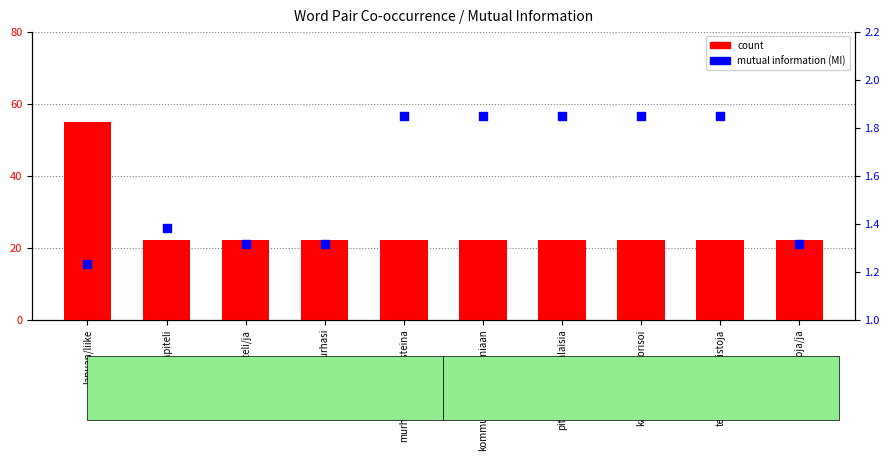

Is the value of mutual information (MI) at kansalaisia/terrorisoi greater than the value of count at terrorisoi/kiinteistoja?

No